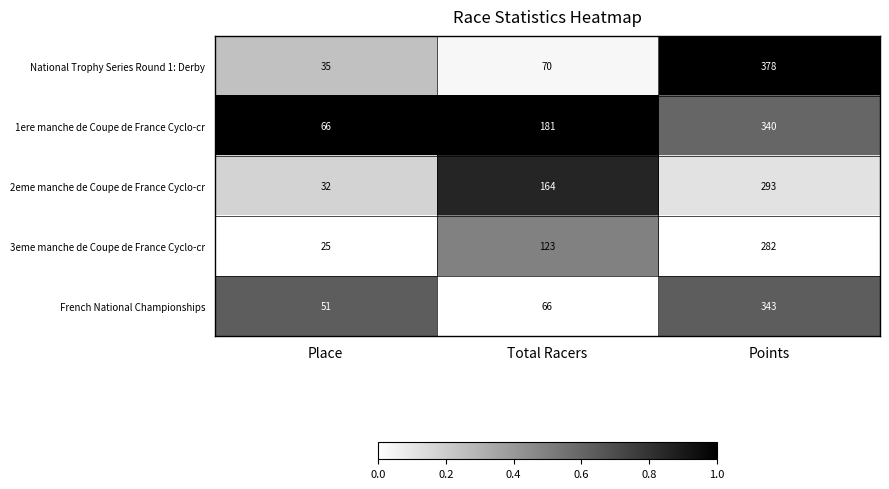

Reading right to left, list all the values displayed in this chart.

National Trophy Series Round 1: Derby: 378	70	35
1ere manche de Coupe de France Cyclo-cr: 340	181	66
2eme manche de Coupe de France Cyclo-cr: 293	164	32
3eme manche de Coupe de France Cyclo-cr: 282	123	25
French National Championships: 343	66	51